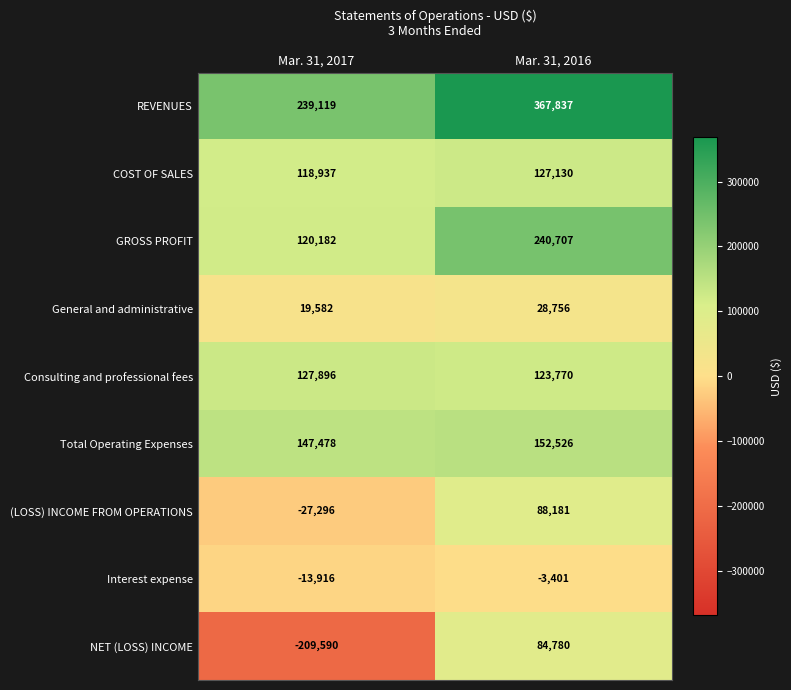

Which series changed the most between Mar. 31, 2017 and Mar. 31, 2016?

NET (LOSS) INCOME